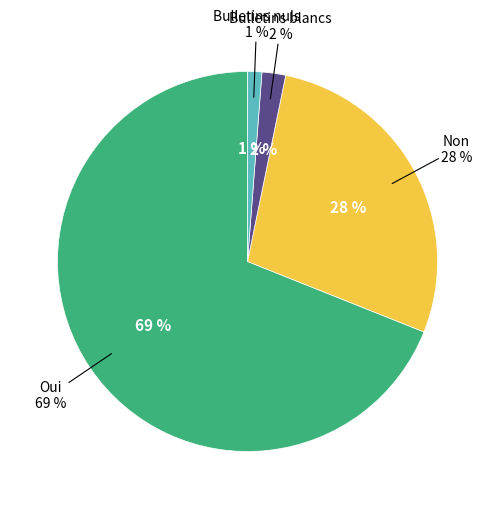

Rank the categories by value from lowest to highest.

Bulletins nuls, Bulletins blancs, Non, Oui